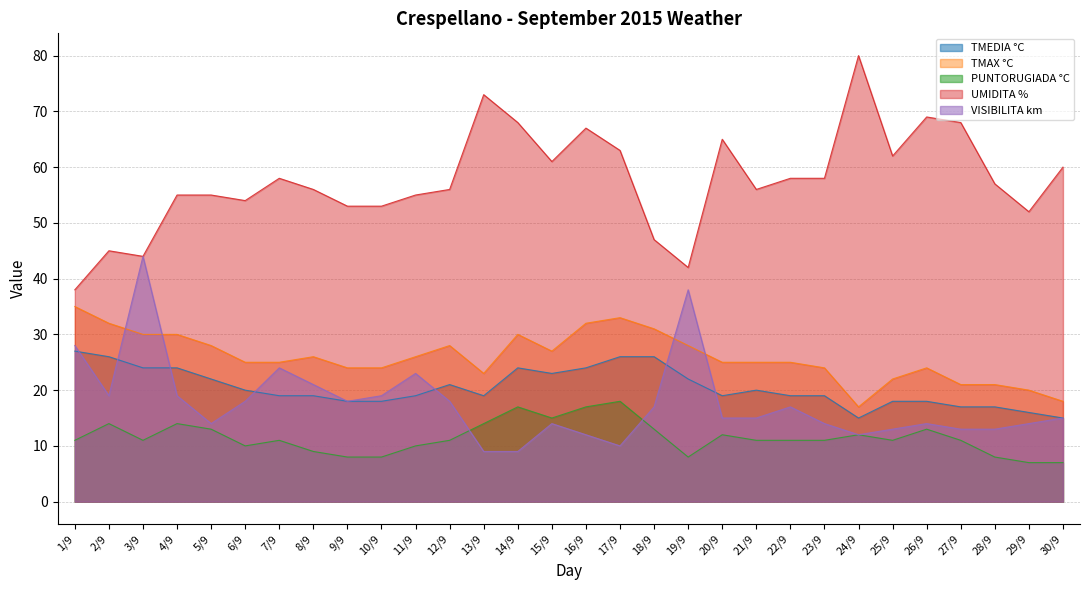

Reading left to right, what are all the values shown in this chart?

TMEDIA °C: 27	26	24	24	22	20	19	19	18	18	19	21	19	24	23	24	26	26	22	19	20	19	19	15	18	18	17	17	16	15
TMAX °C: 35	32	30	30	28	25	25	26	24	24	26	28	23	30	27	32	33	31	28	25	25	25	24	17	22	24	21	21	20	18
PUNTORUGIADA °C: 11	14	11	14	13	10	11	9	8	8	10	11	14	17	15	17	18	13	8	12	11	11	11	12	11	13	11	8	7	7
UMIDITA %: 38	45	44	55	55	54	58	56	53	53	55	56	73	68	61	67	63	47	42	65	56	58	58	80	62	69	68	57	52	60
VISIBILITA km: 28	19	44	19	14	18	24	21	18	19	23	18	9	9	14	12	10	17	38	15	15	17	14	12	13	14	13	13	14	15